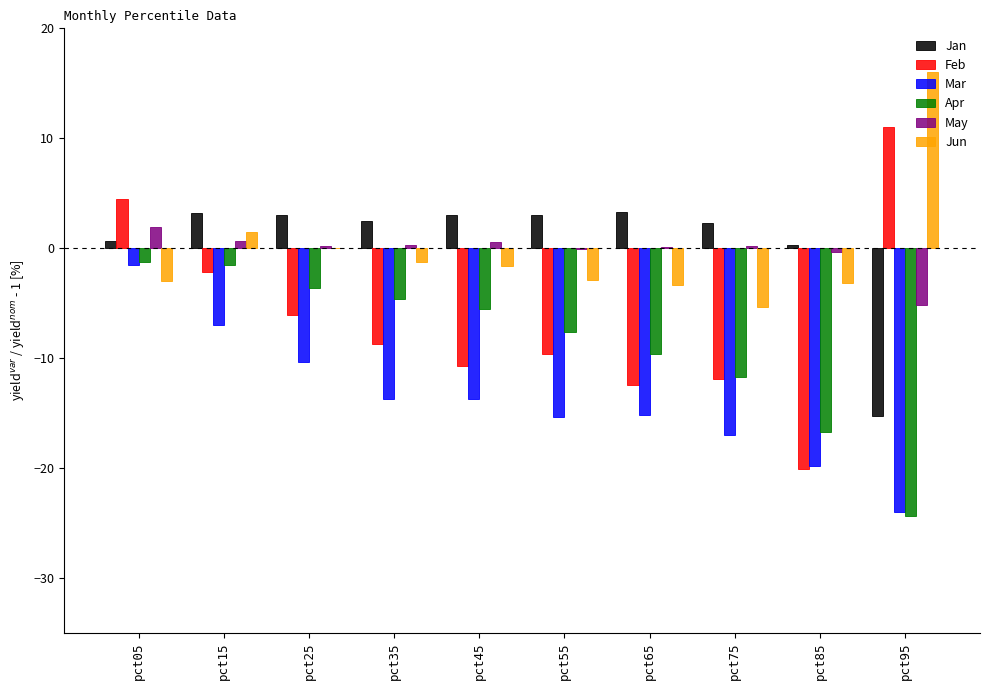

What is the total value across all series at pct45?

-28.0